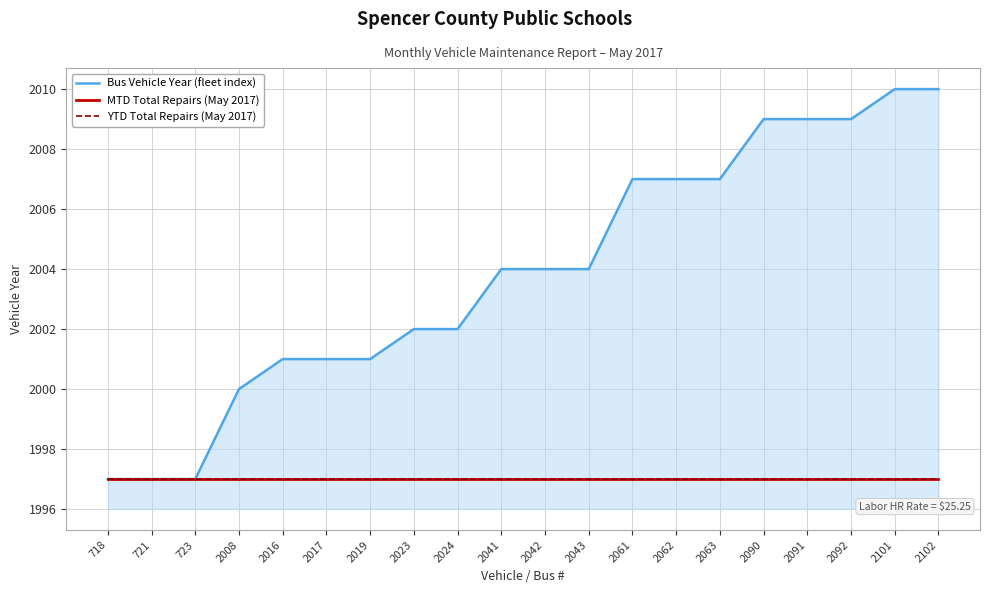

Does the chart display data point markers on the line(s)?

No